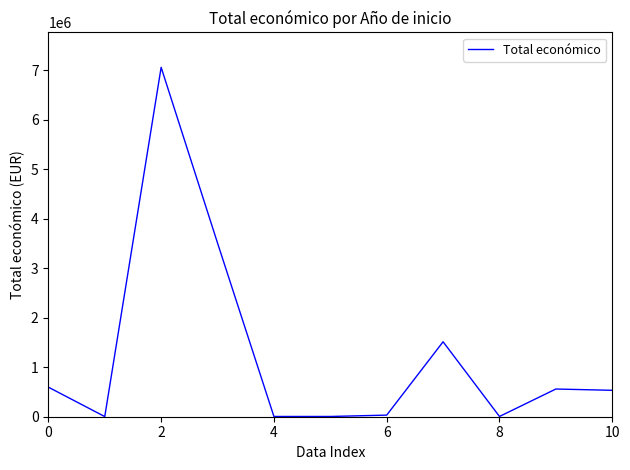

True or false: the data has more than 0 interior local peaks.

True